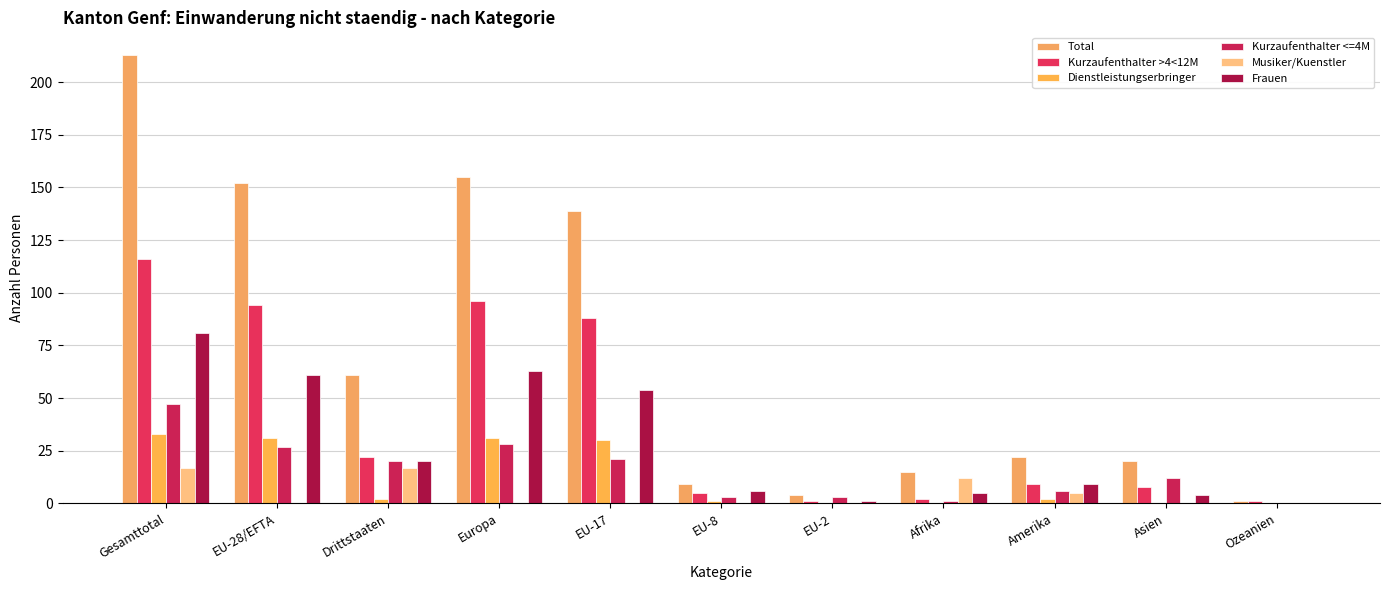

Reading left to right, transcribe all the data shown in this chart.

Total: 213	152	61	155	139	9	4	15	22	20	1
Kurzaufenthalter >4<12M: 116	94	22	96	88	5	1	2	9	8	1
Dienstleistungserbringer: 33	31	2	31	30	1	0	0	2	0	0
Kurzaufenthalter <=4M: 47	27	20	28	21	3	3	1	6	12	0
Musiker/Kuenstler: 17	0	17	0	0	0	0	12	5	0	0
Frauen: 81	61	20	63	54	6	1	5	9	4	0